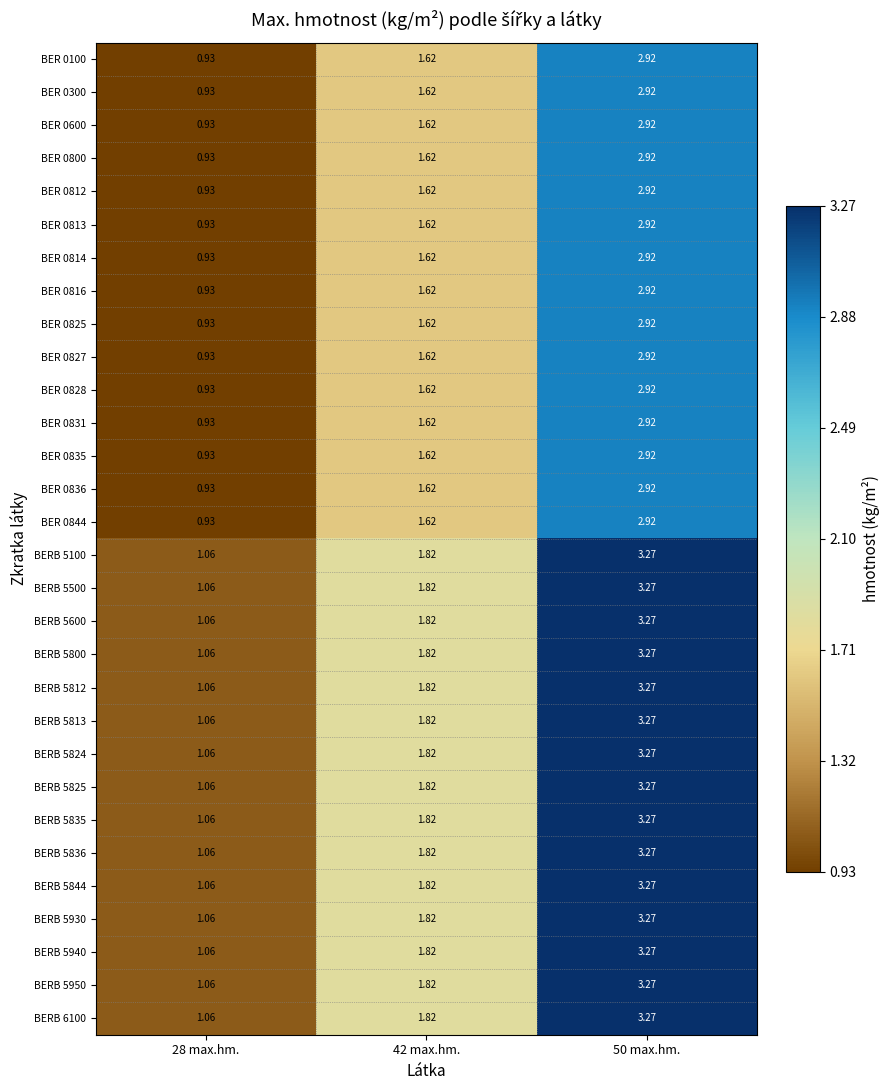

At how many categories does at least one series exceed 2?

1